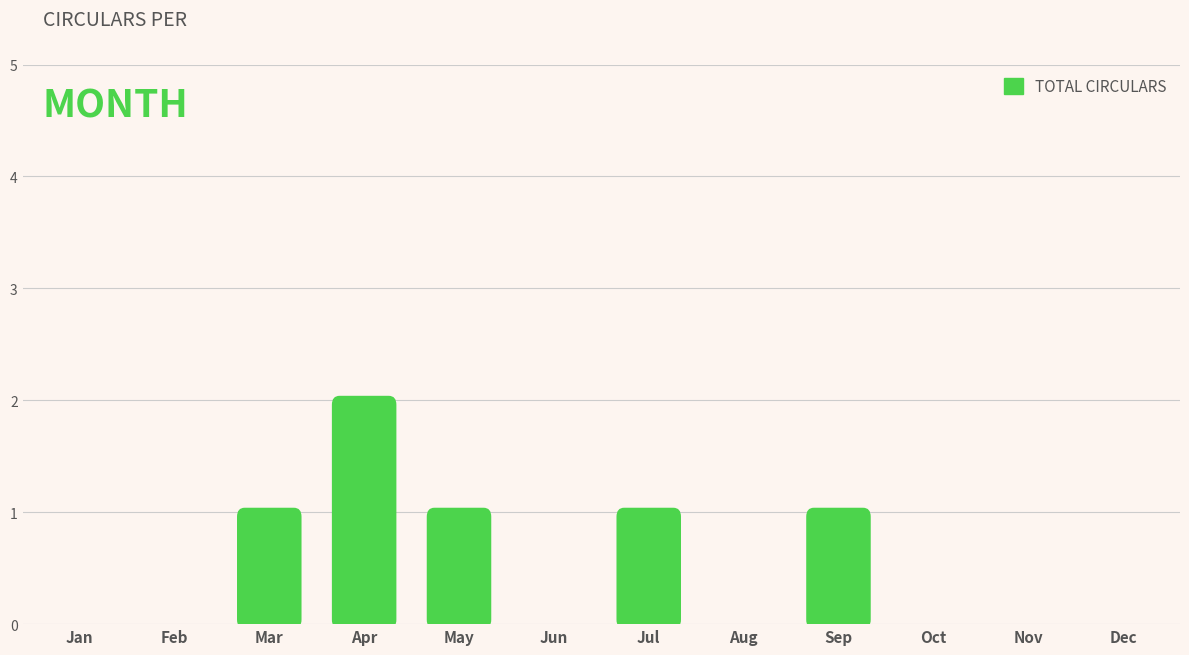

At how many categories does at least one series exceed 0?

5